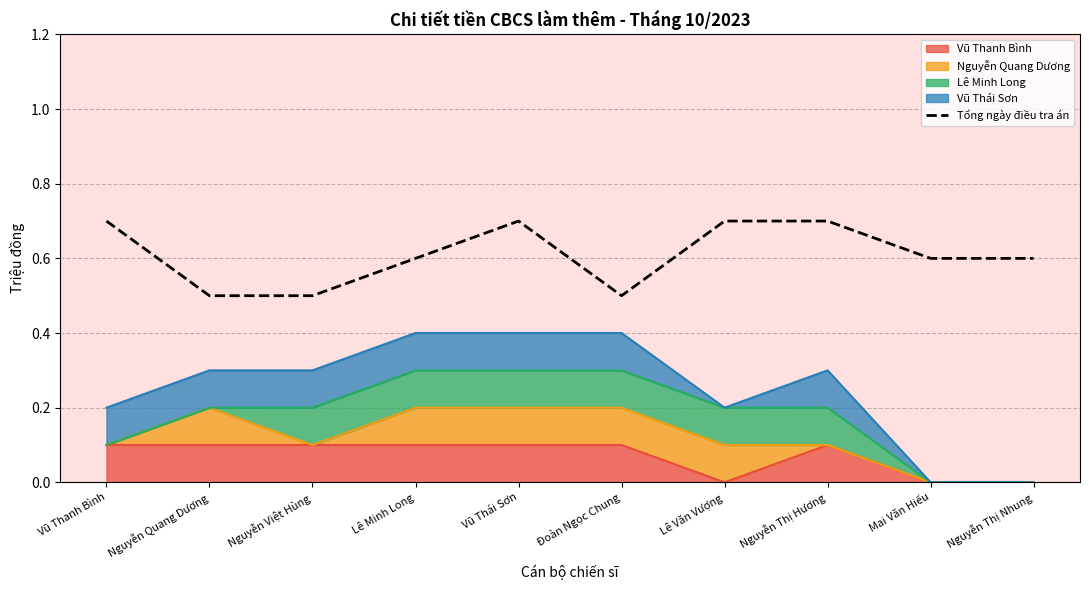

At which category does the chart reach its peak across all series?

Vũ Thanh Bình